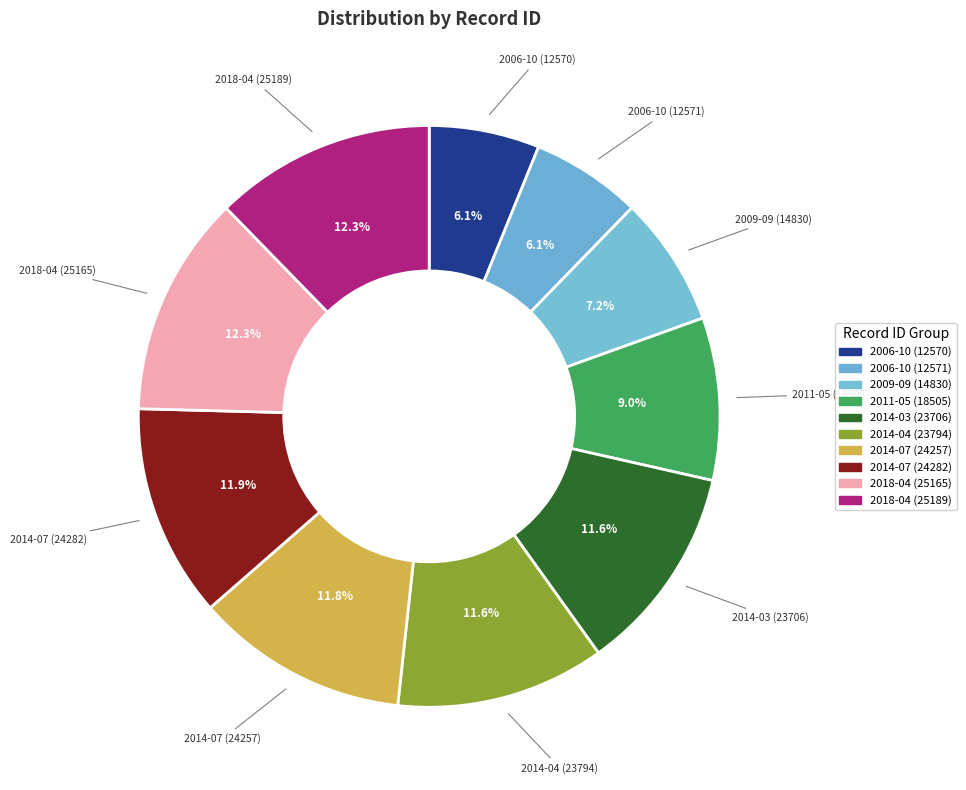

To the nearest percent, what is the average slice percentage?

10%